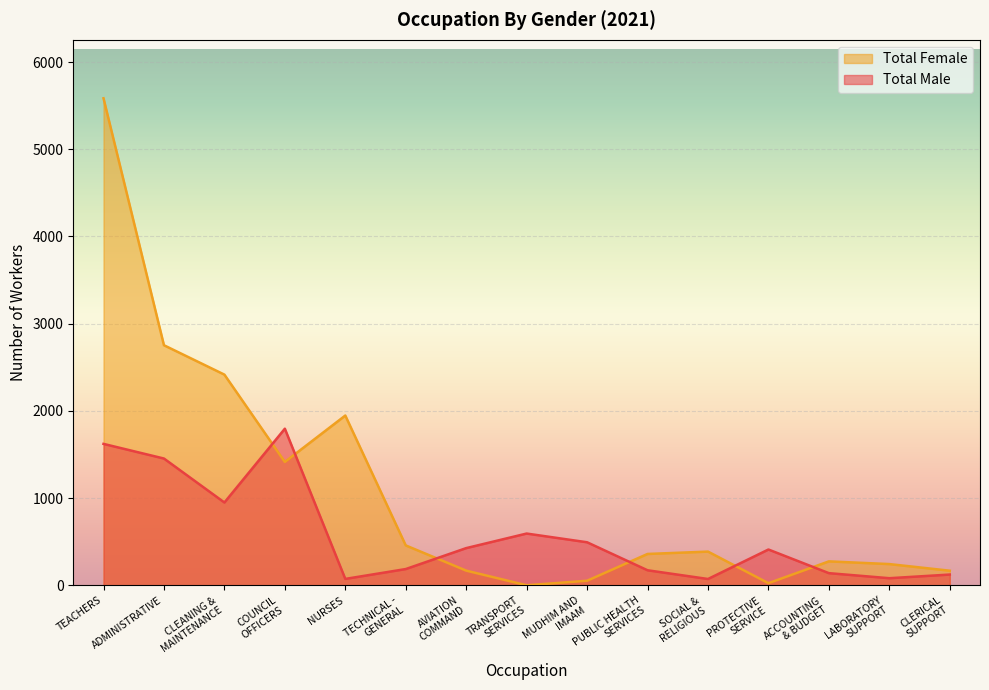

The value of Total Male at TRANSPORT
SERVICES is 880. True or false?

False